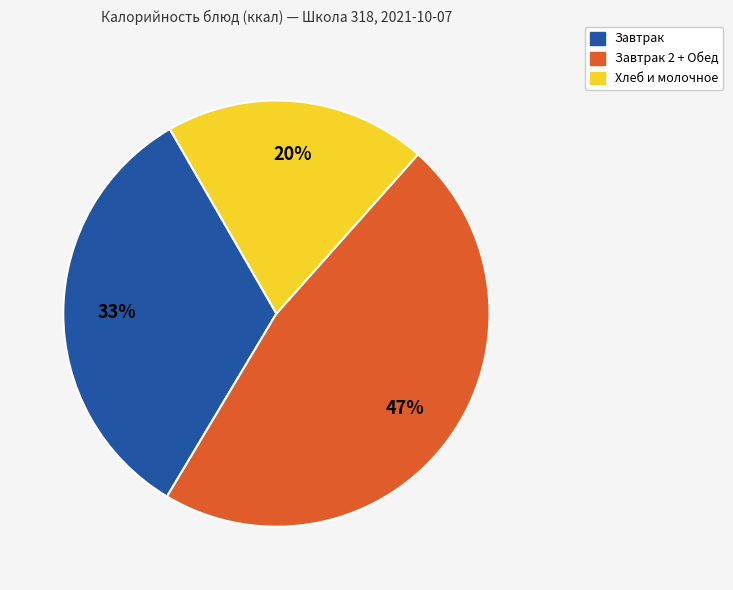

Does any single category account for the majority?

No